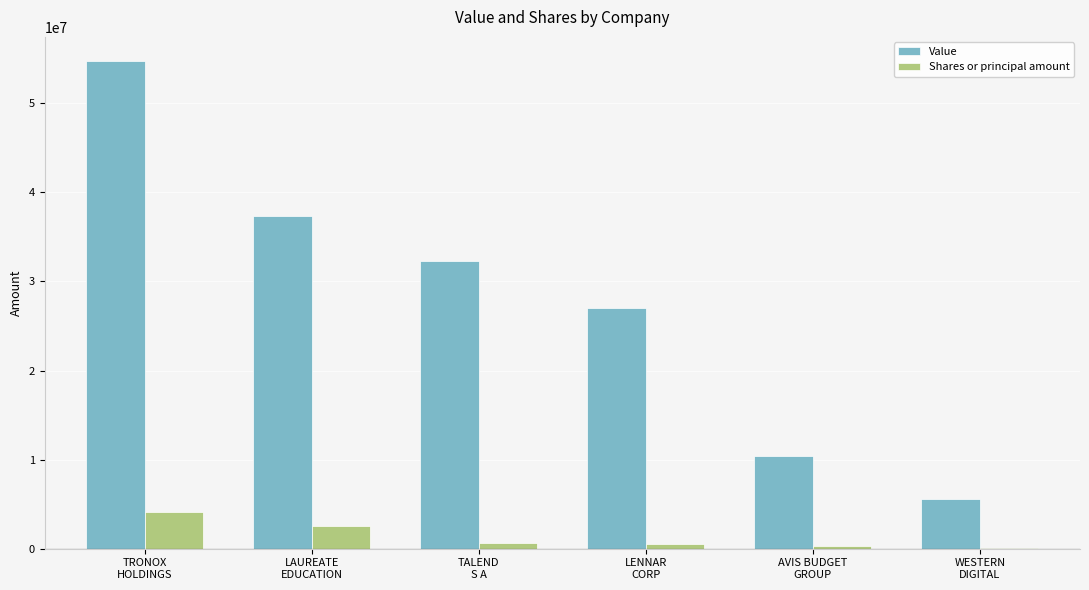

At which label is Shares or principal amount closest to 2138436?

LAUREATE
EDUCATION